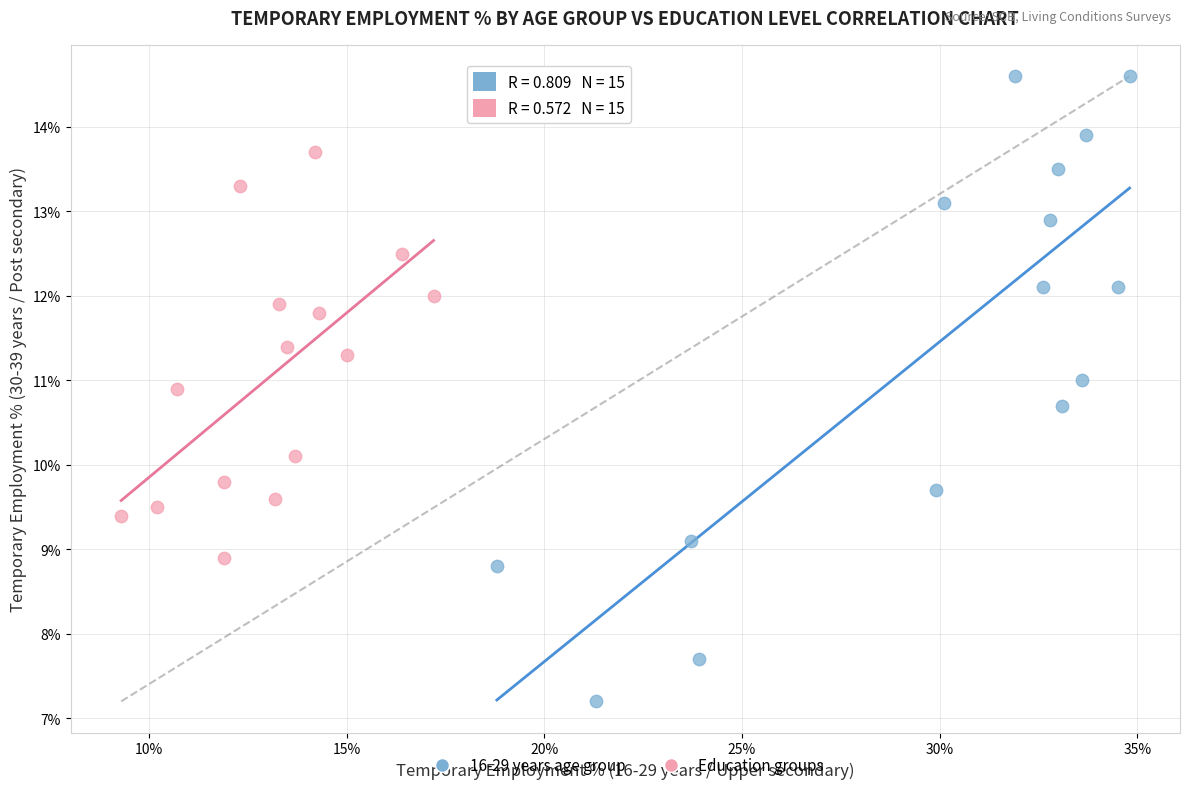

Which series reaches the maximum Y coordinate?

16-29 years age group